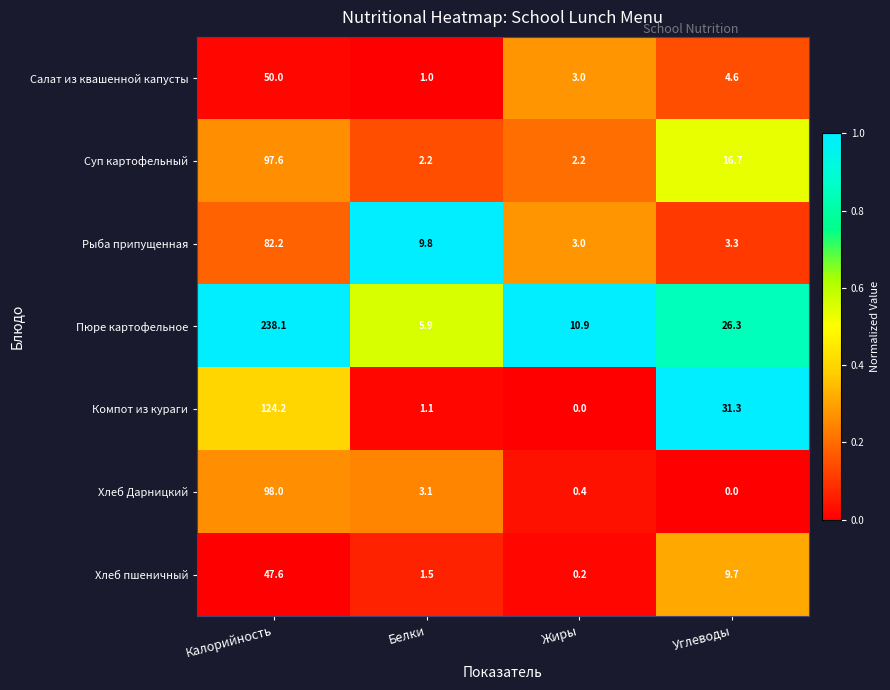

At how many categories does at least one series exceed 0?

4